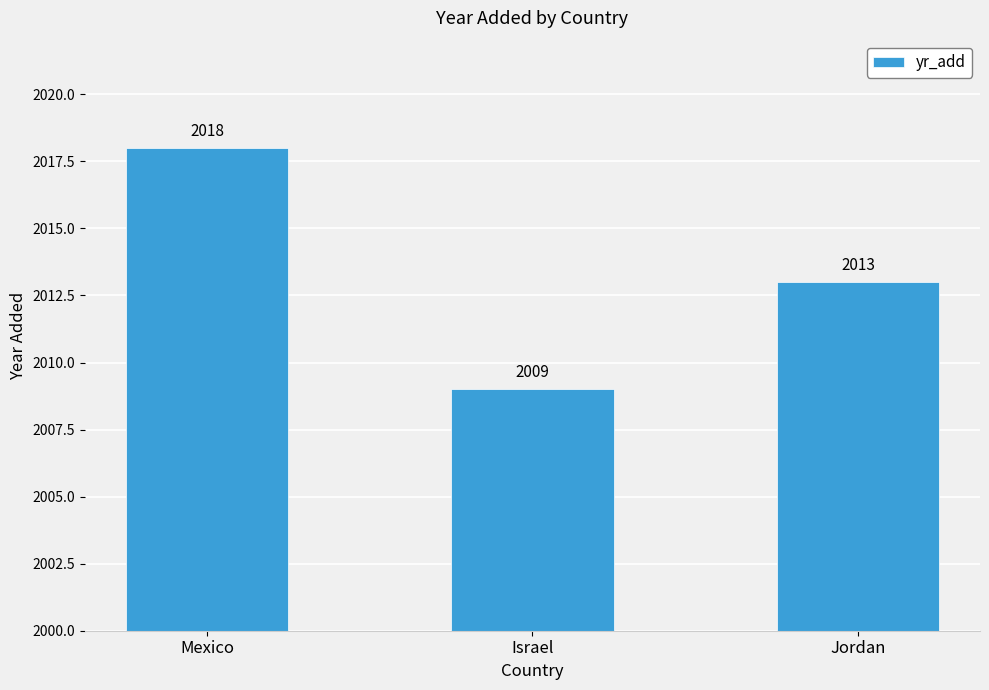

Rank the categories by value from highest to lowest.

Mexico, Jordan, Israel